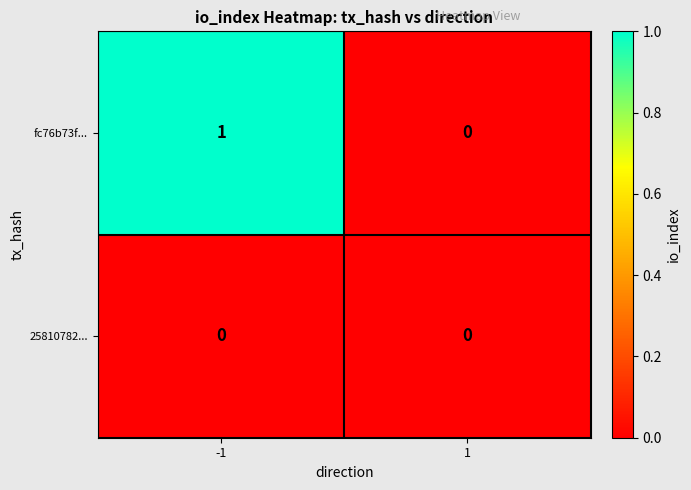

Which series has the largest total across all categories?

fc76b73f...